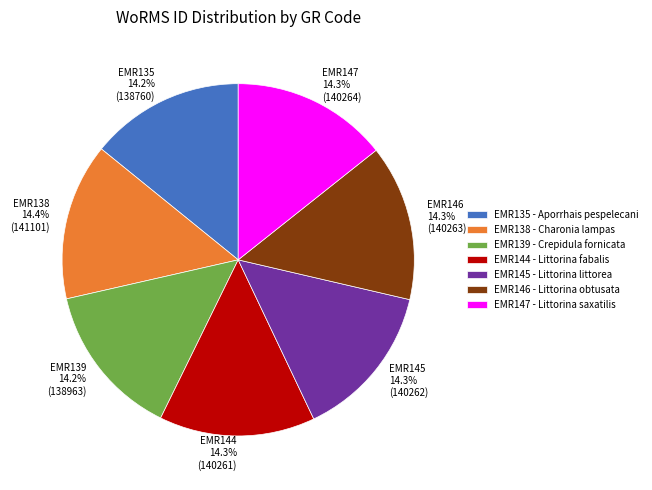

Is there any slice that represents more than half of the pie?

No